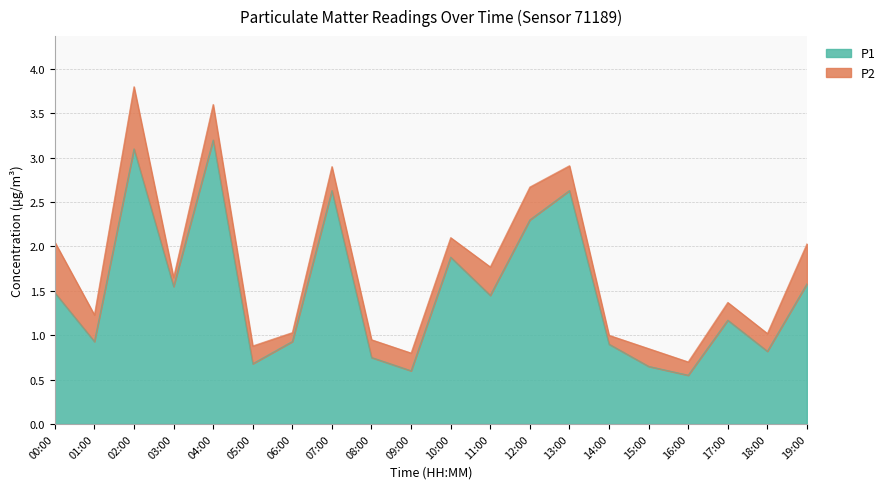

What is the maximum value shown in the chart?

3.2